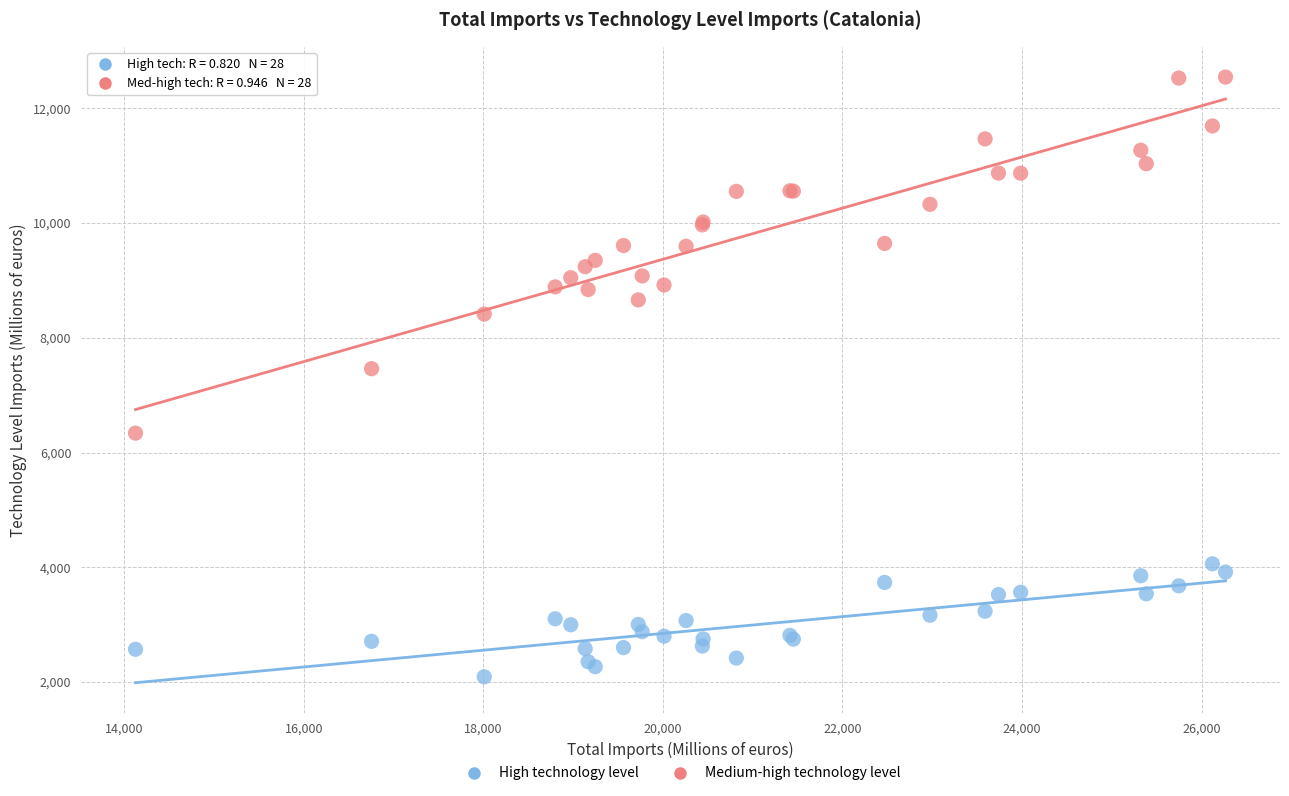

Across all series, what Y value is closest to 7318?

7461.7